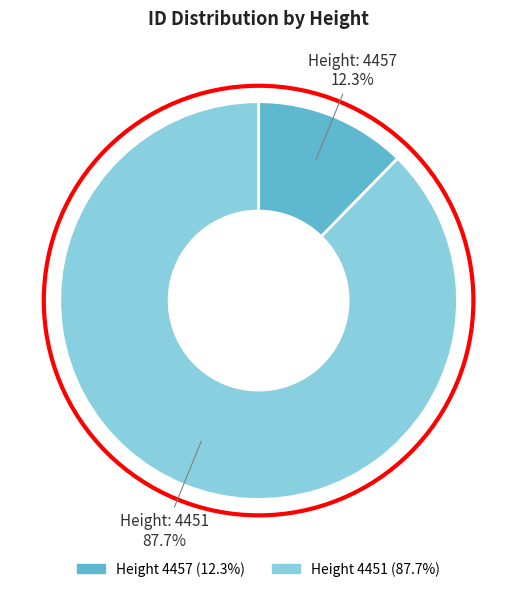

Does any single category account for the majority?

Yes